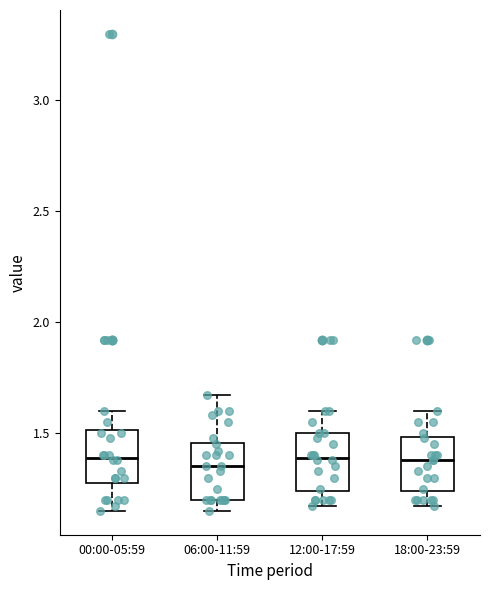

Where does the median line of the box for 12:00-17:59 sit on the y-axis? The values are not printed on the chart, so give them approximately, as read against the axis.

1.40